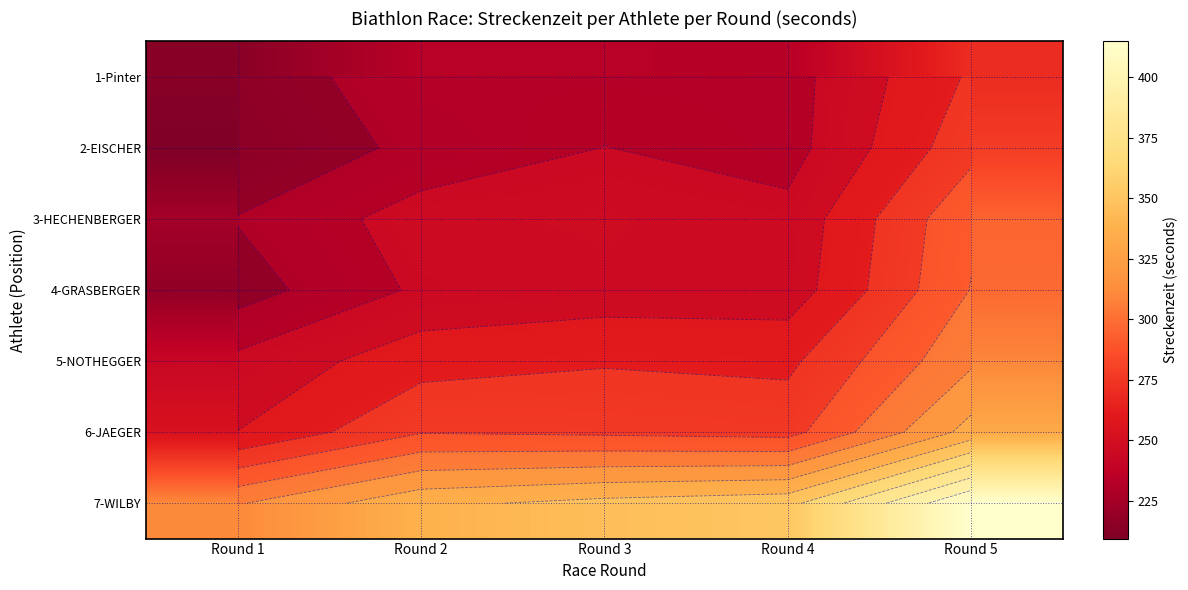

Rank the categories by 5-NOTHEGGER value from lowest to highest.

Round 1, Round 2, Round 4, Round 3, Round 5